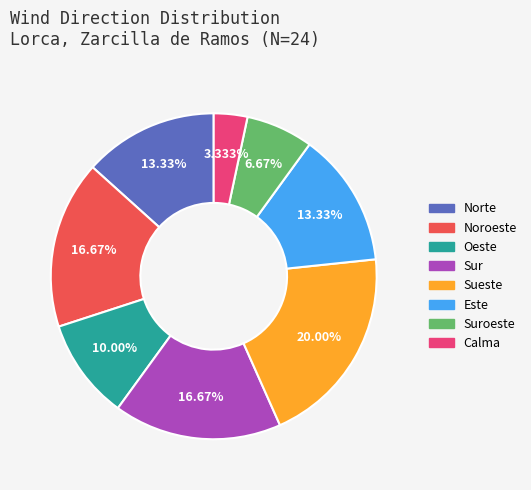

What percentage is the Oeste slice, to the nearest percent?

10%